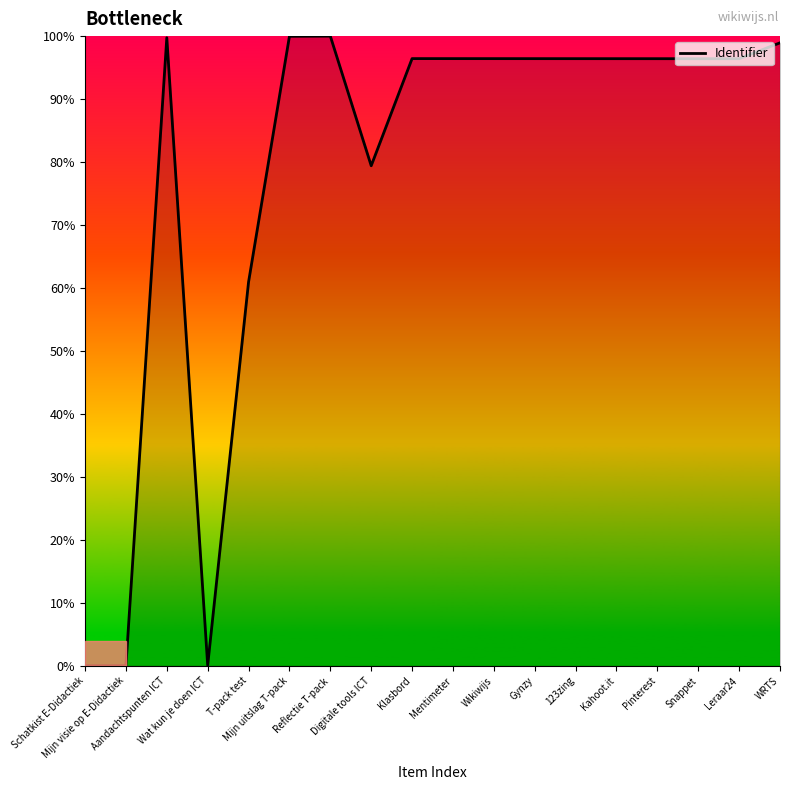

Count the number of categories in the chart.

18